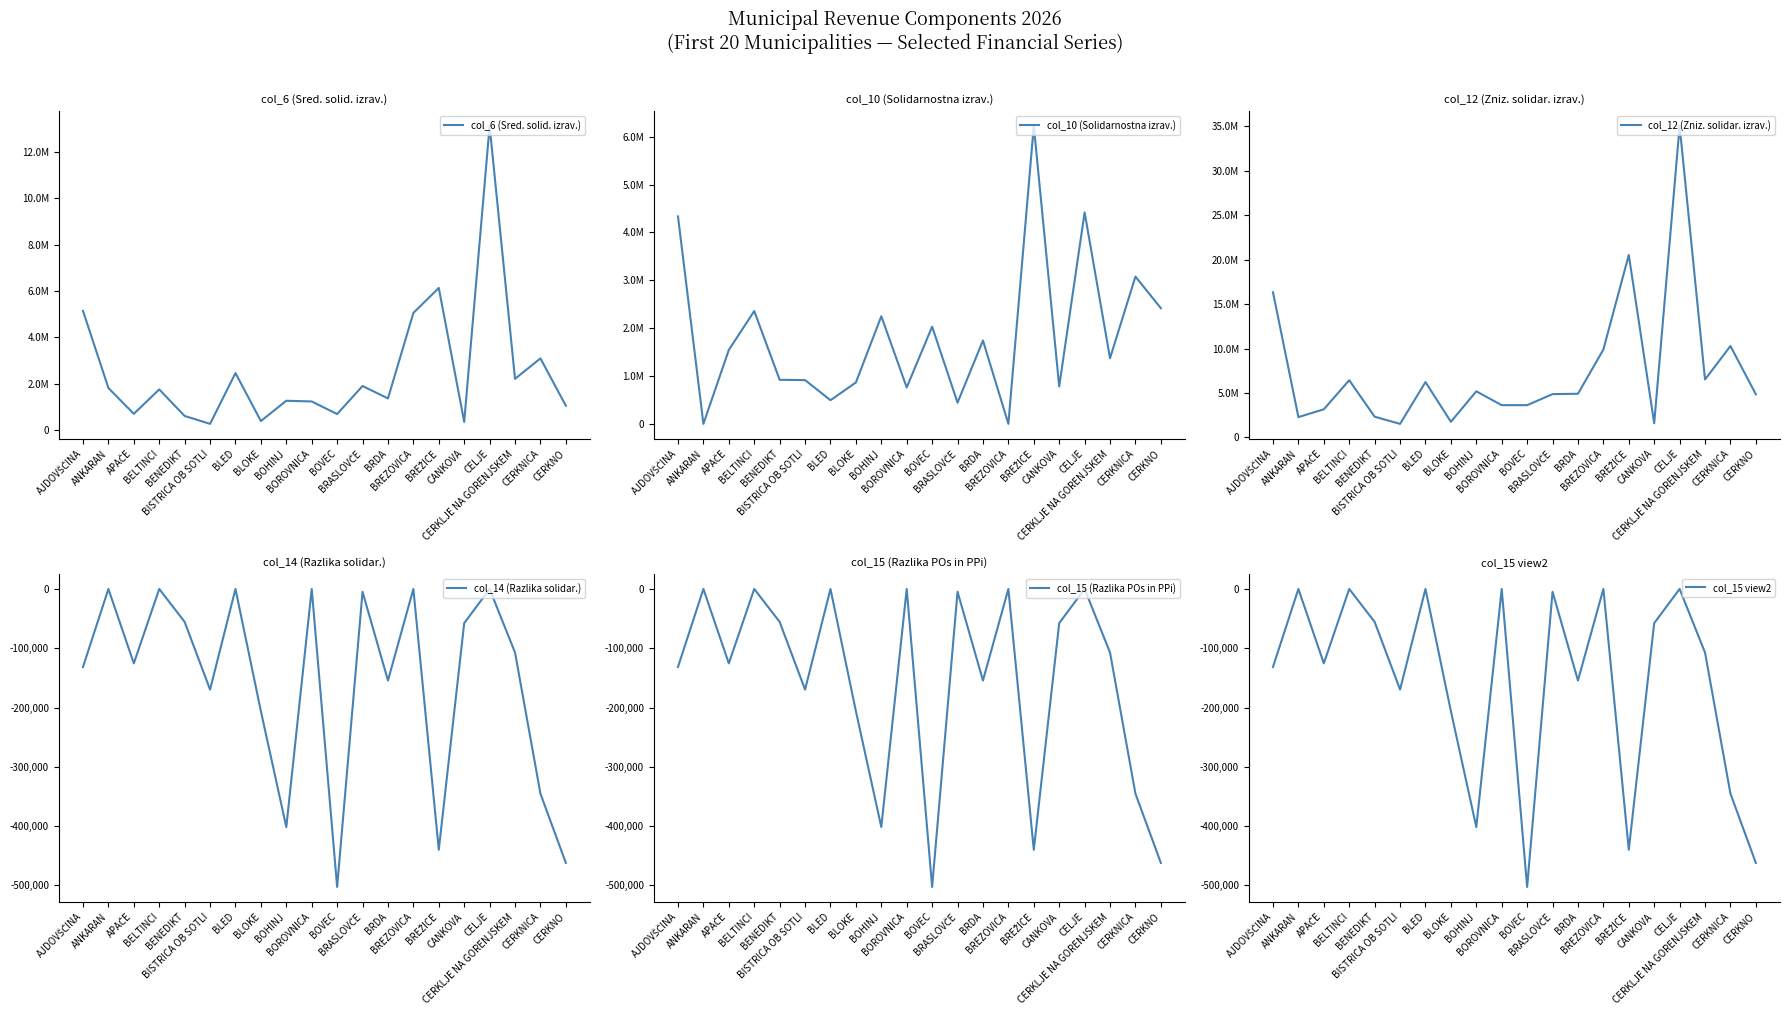

At how many categories does at least one series exceed 25329505?

1